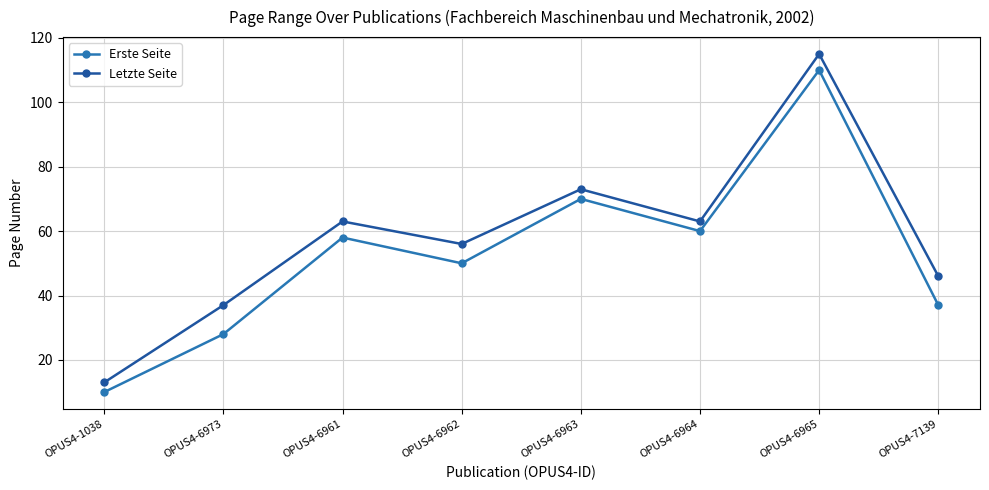

List the series in order of their overall mean, lowest first.

Erste Seite, Letzte Seite